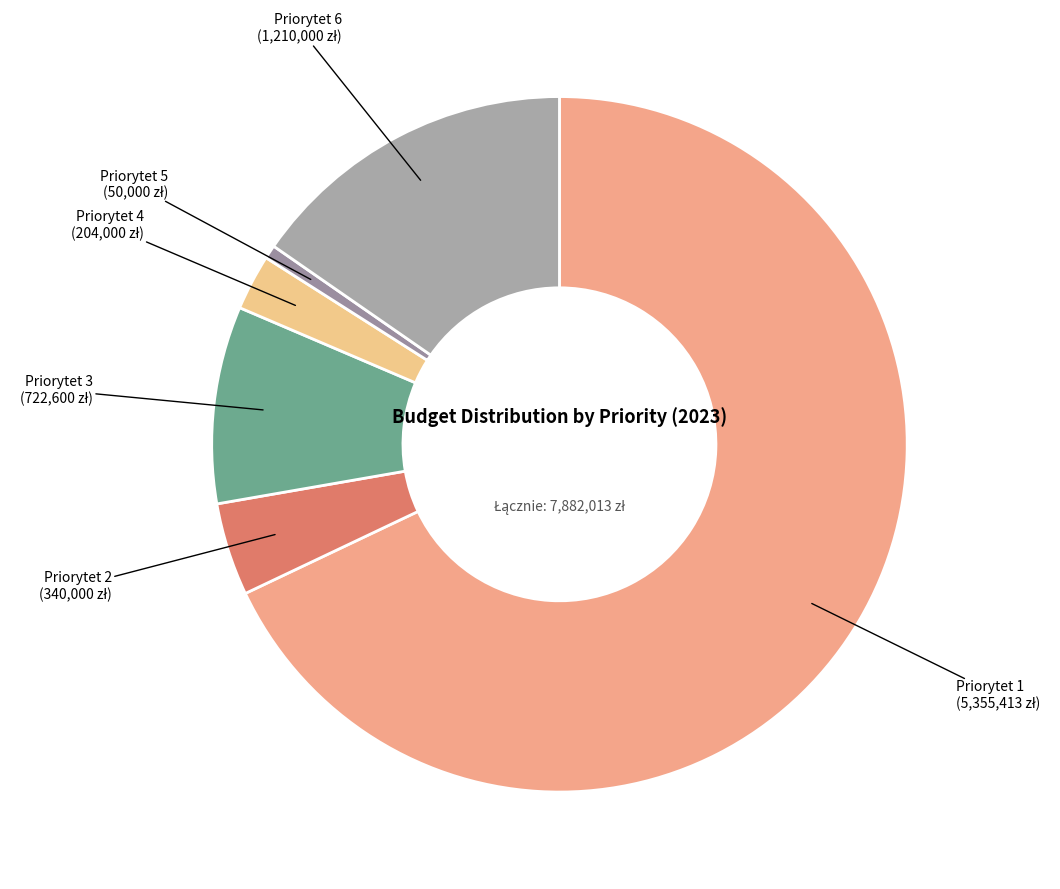

Is there a majority slice in this chart?

Yes